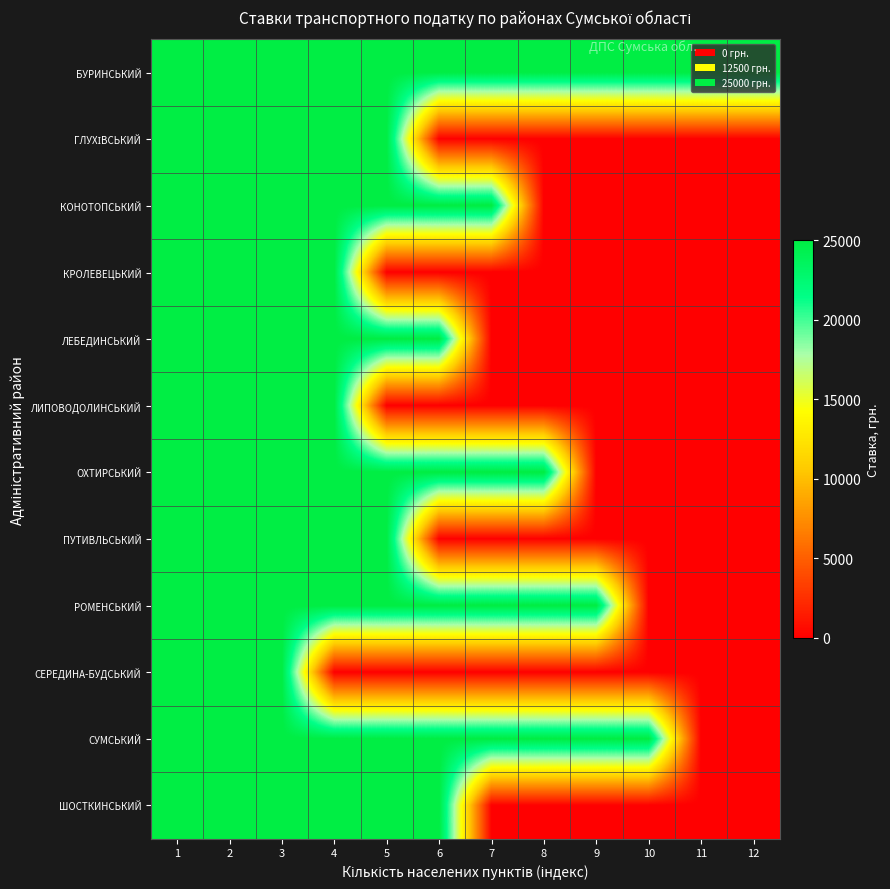

At which category does the chart reach its peak across all series?

1